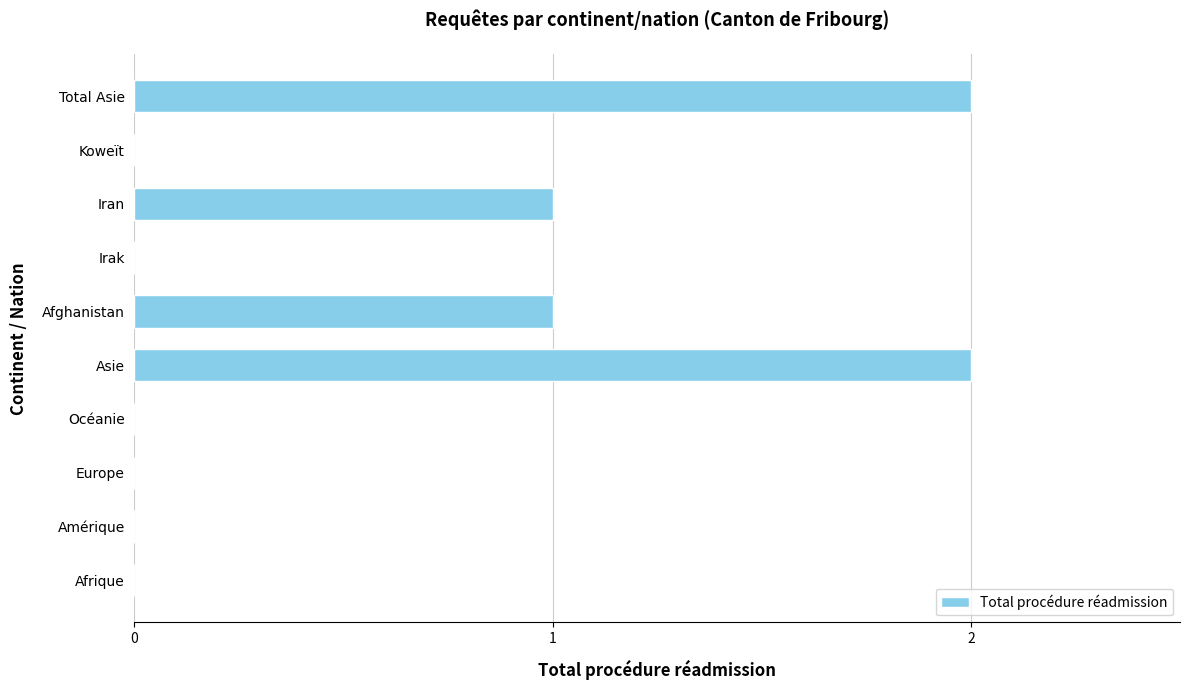

Is it true that the value at Océanie is -1?

False